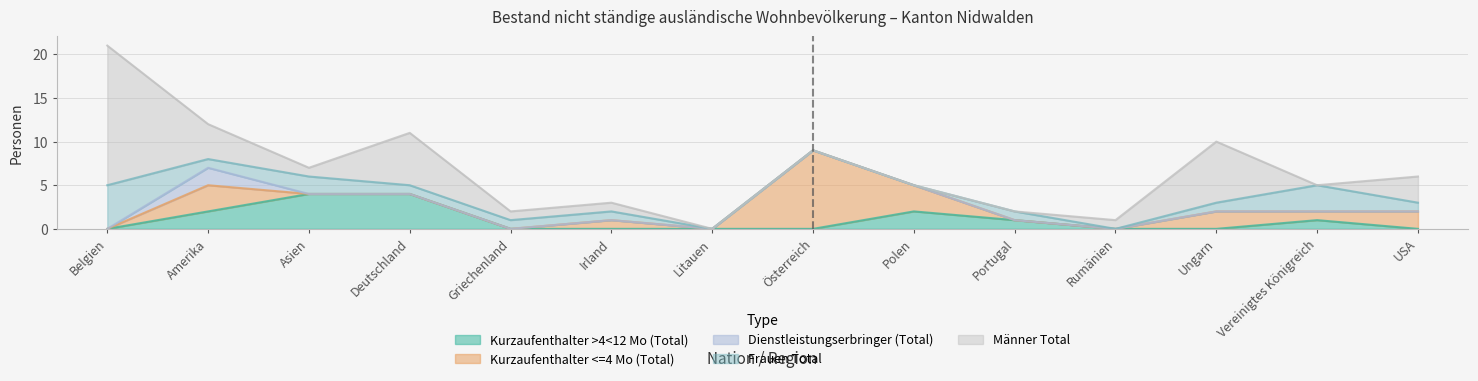

Reading right to left, extract all data points from this chart.

Kurzaufenthalter >4<12 Mo (Total): USA=0	Vereinigtes Königreich=1	Ungarn=0	Rumänien=0	Portugal=1	Polen=2	Österreich=0	Litauen=0	Irland=0	Griechenland=0	Deutschland=4	Asien=4	Amerika=2	Belgien=0
Kurzaufenthalter <=4 Mo (Total): USA=2	Vereinigtes Königreich=1	Ungarn=2	Rumänien=0	Portugal=0	Polen=3	Österreich=9	Litauen=0	Irland=1	Griechenland=0	Deutschland=0	Asien=0	Amerika=3	Belgien=0
Dienstleistungserbringer (Total): USA=0	Vereinigtes Königreich=0	Ungarn=0	Rumänien=0	Portugal=0	Polen=0	Österreich=0	Litauen=0	Irland=0	Griechenland=0	Deutschland=0	Asien=0	Amerika=2	Belgien=0
Frauen Total: USA=1	Vereinigtes Königreich=3	Ungarn=1	Rumänien=0	Portugal=1	Polen=0	Österreich=0	Litauen=0	Irland=1	Griechenland=1	Deutschland=1	Asien=2	Amerika=1	Belgien=5
Männer Total: USA=3	Vereinigtes Königreich=0	Ungarn=7	Rumänien=1	Portugal=0	Polen=0	Österreich=0	Litauen=0	Irland=1	Griechenland=1	Deutschland=6	Asien=1	Amerika=4	Belgien=16